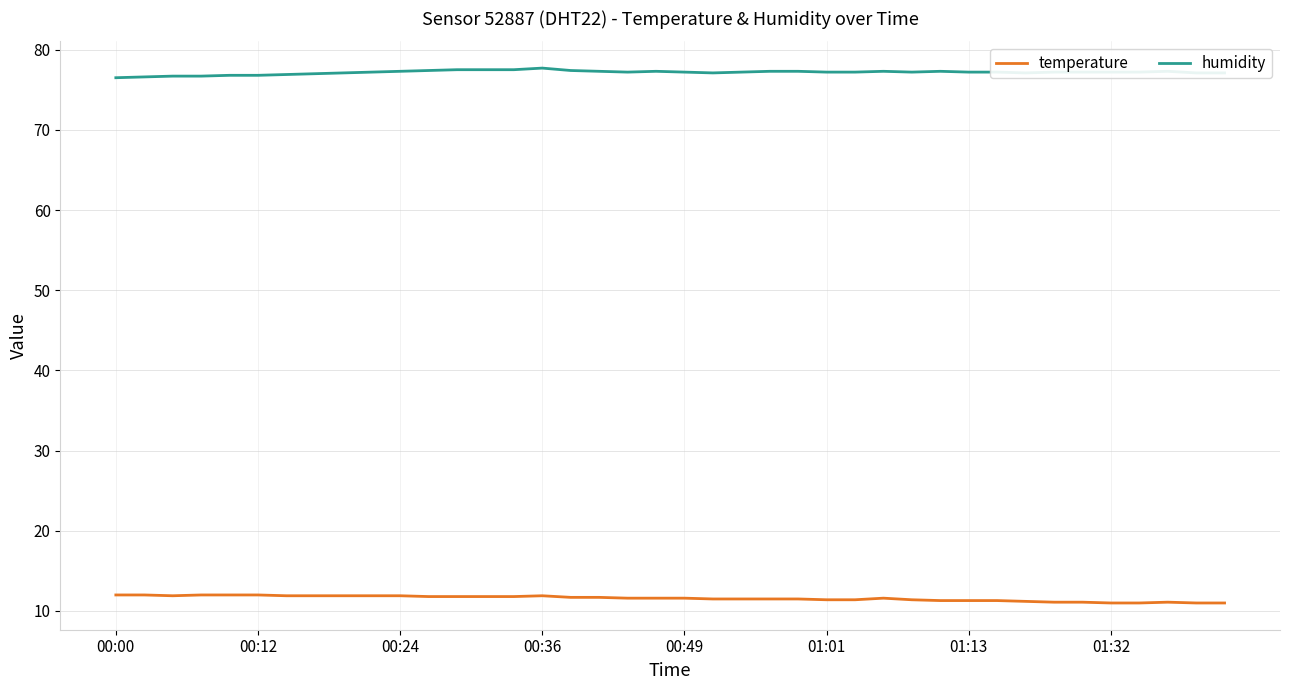

What is the maximum value shown in the chart?

77.7